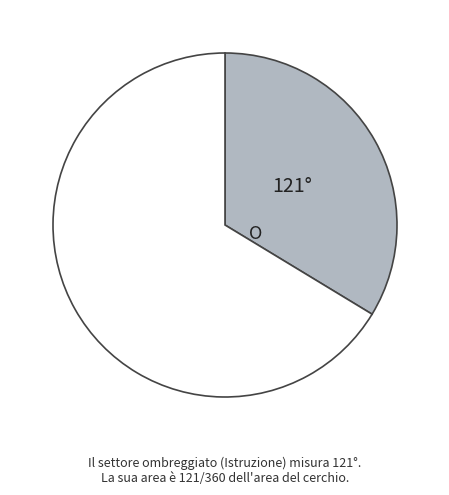

Does any single category account for the majority?

Yes